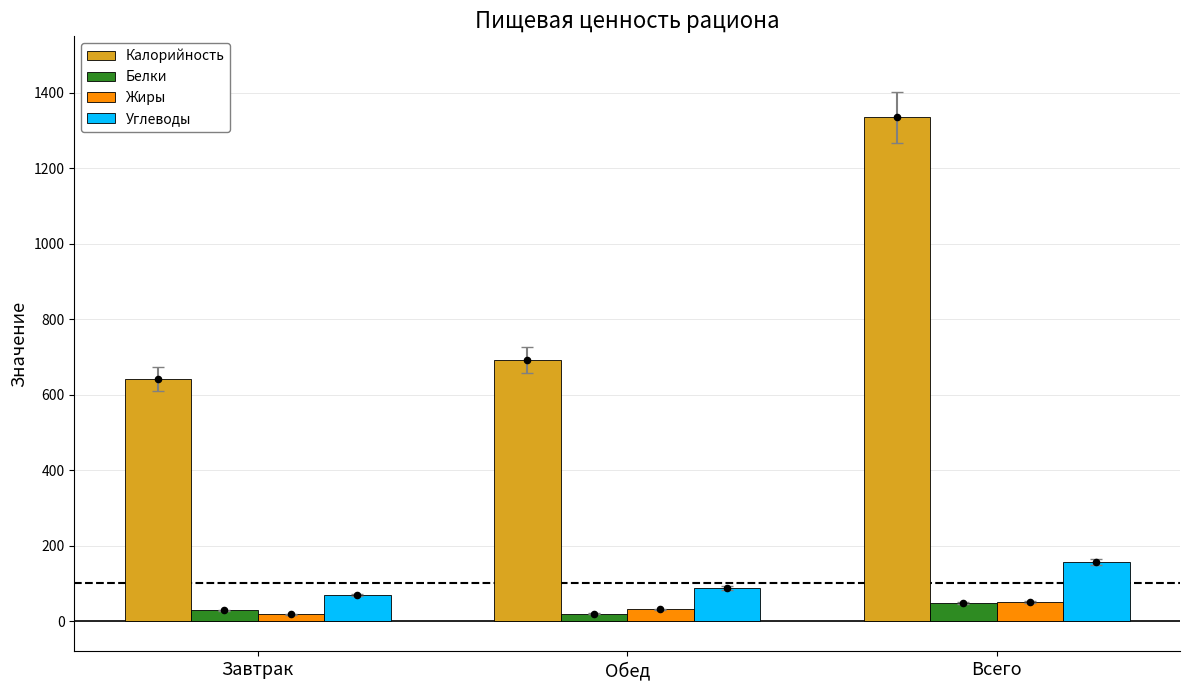

What are all the series names shown in the legend?

Калорийность, Белки, Жиры, Углеводы